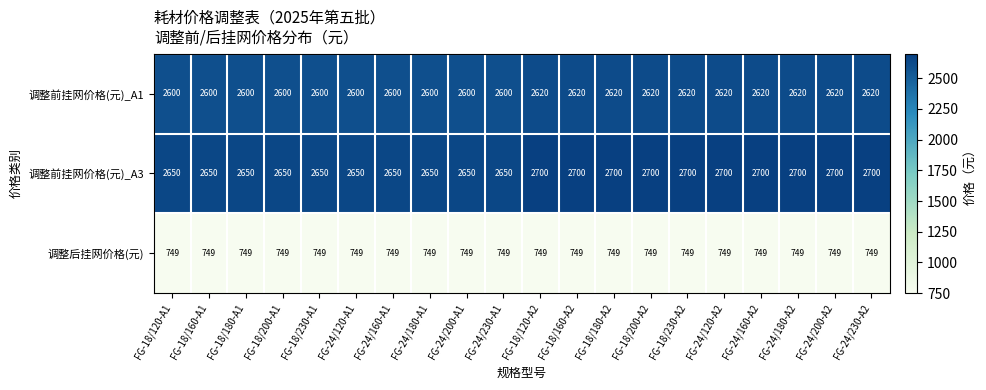

The 调整前挂网价格(元)_A3 series shows 3560 at FG-18/200-A1. True or false?

False